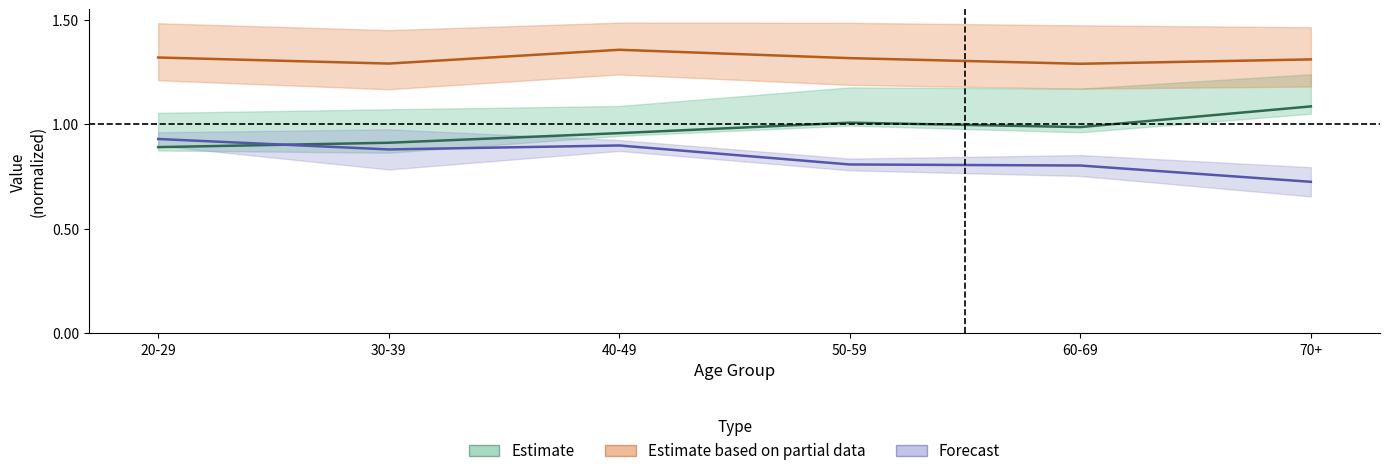

List the series in order of their overall mean, lowest first.

Forecast, Estimate, Estimate based on partial data